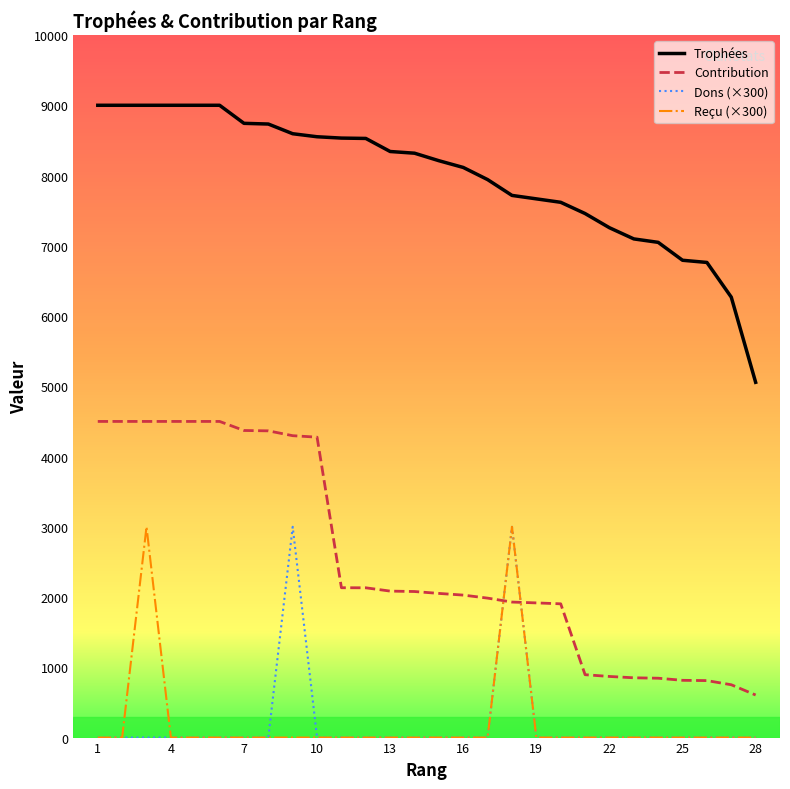

True or false: Contribution and Trophées cross at least once.

False